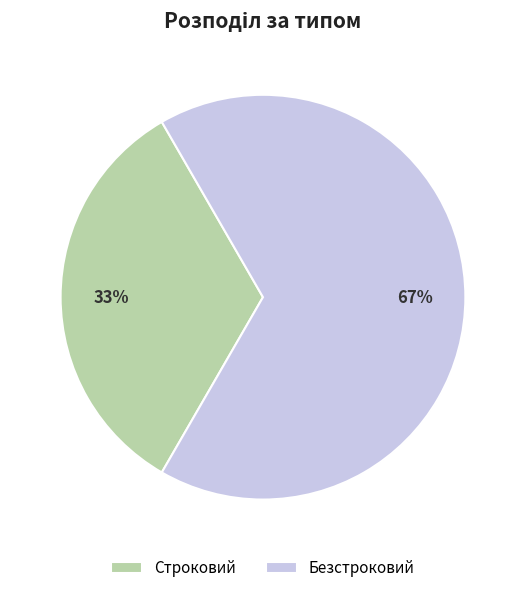

True or false: Безстроковий accounts for 67% of the total.

True